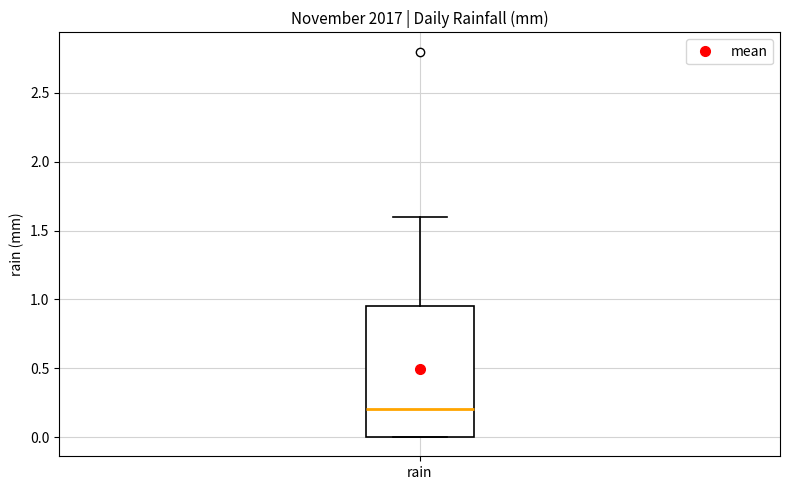

Transcribe this box plot: give where the median line is, the range the box spans, and where the two whiskers end, as read against the y-axis. The values are not printed on the chart, so give them approximately, as read against the axis.

median 0.20, box 0.00 to 0.95, whiskers 0.00 to 1.60